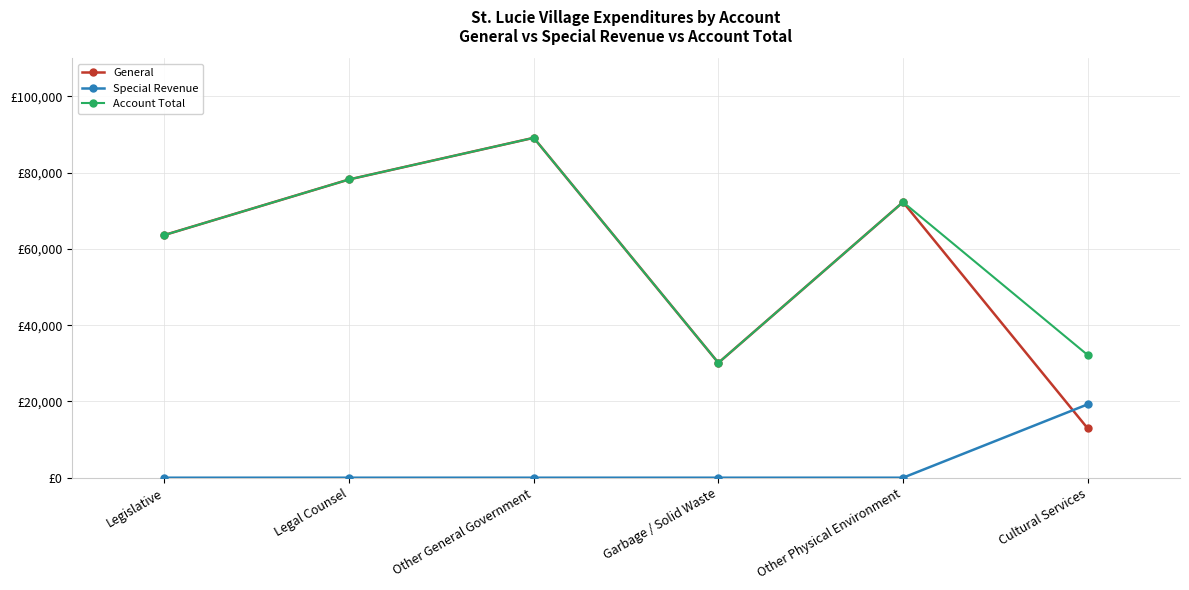

Which series has the largest total across all categories?

Account Total